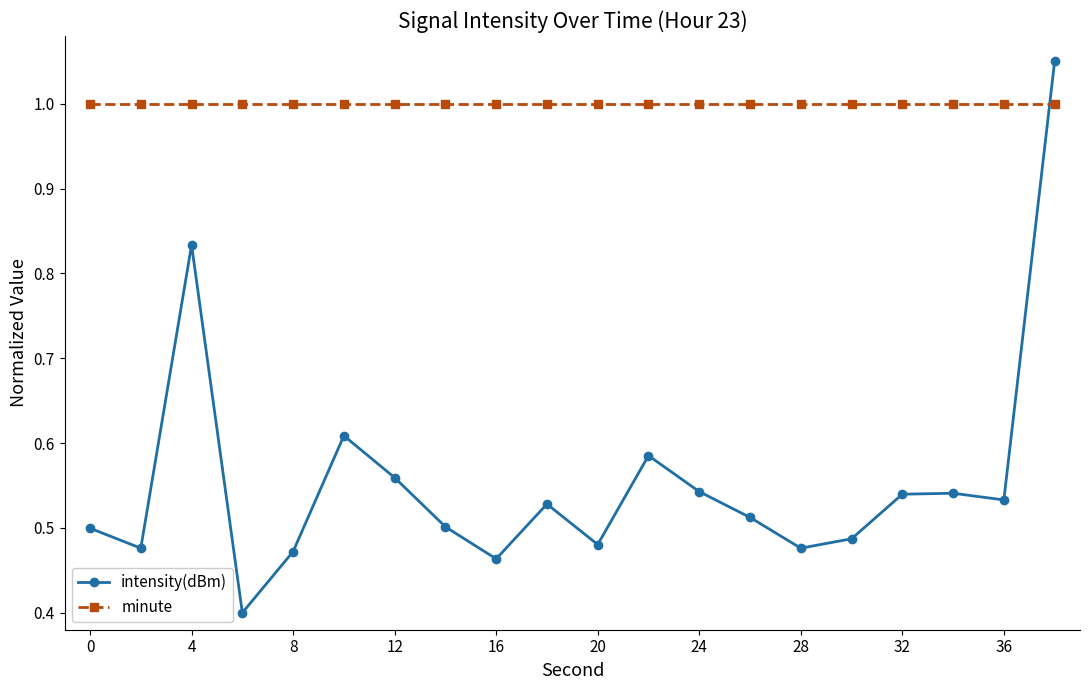

Count the number of data series in this chart.

2